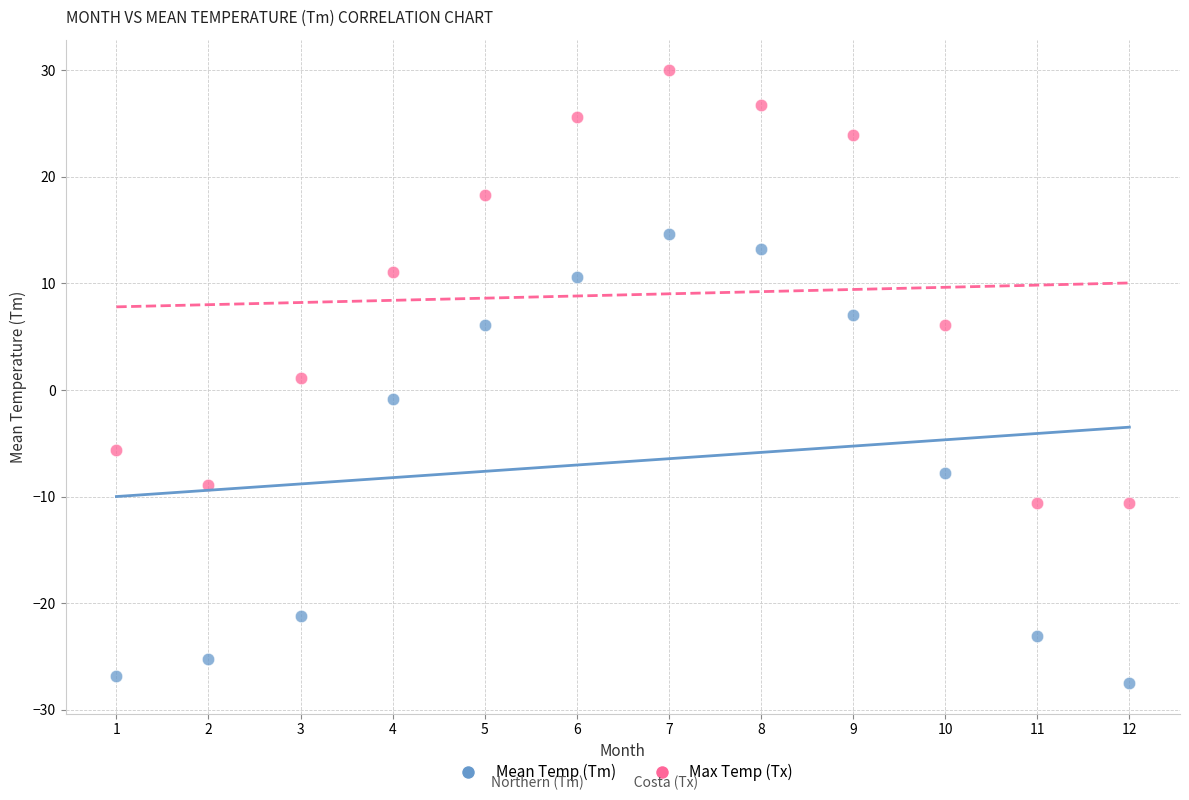

Which series contains the highest Y value?

Max Temp (Tx)